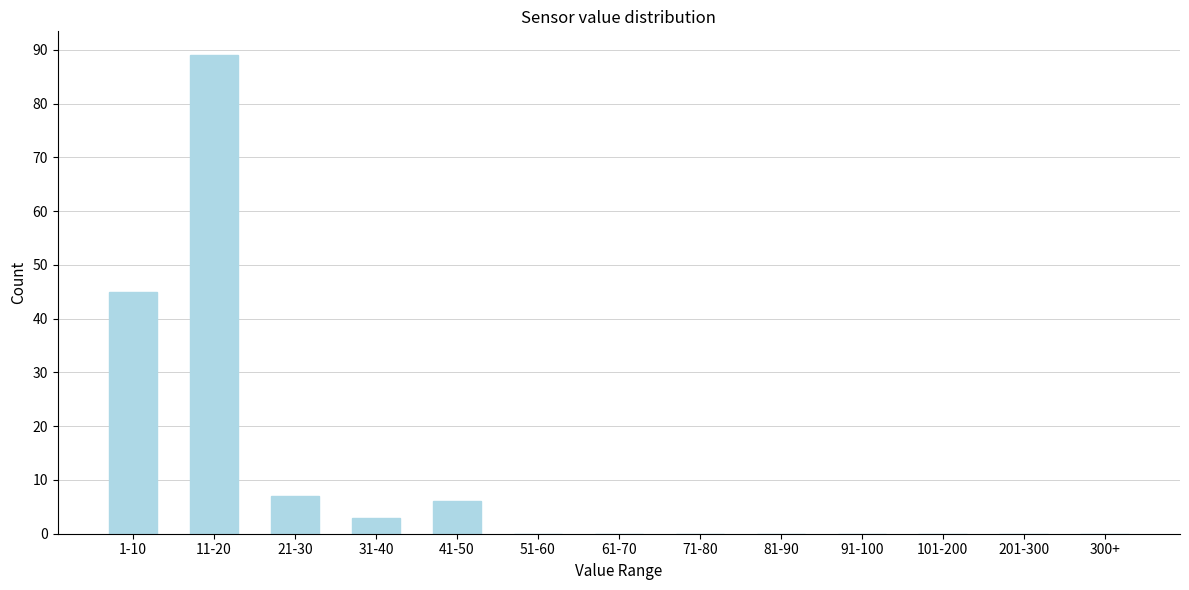

Reading left to right, extract all data points from this chart.

1-10=45	11-20=89	21-30=7	31-40=3	41-50=6	51-60=0	61-70=0	71-80=0	81-90=0	91-100=0	101-200=0	201-300=0	300+=0